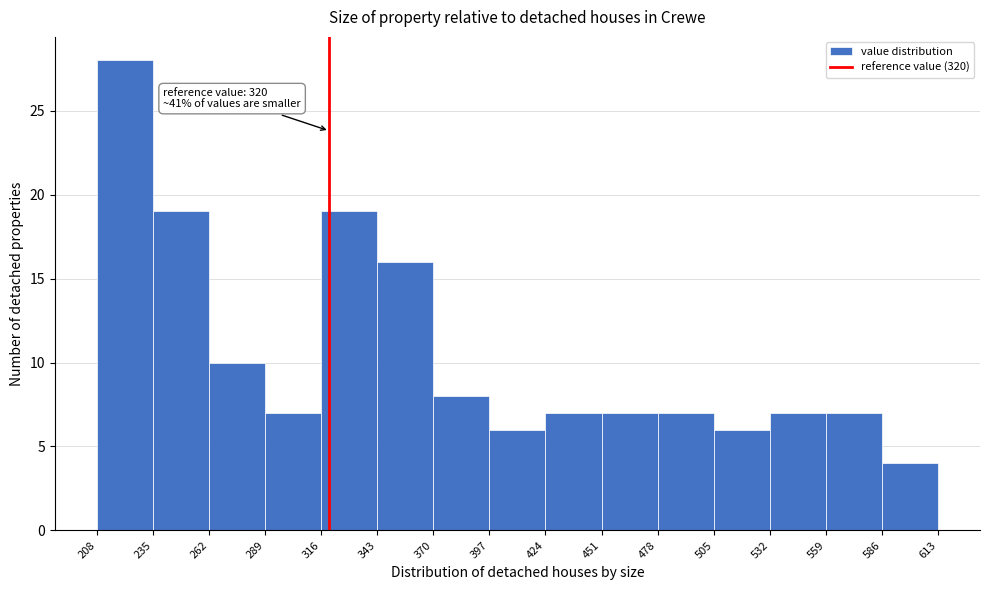

Which range on the x-axis has the tallest bar?

208 to 235